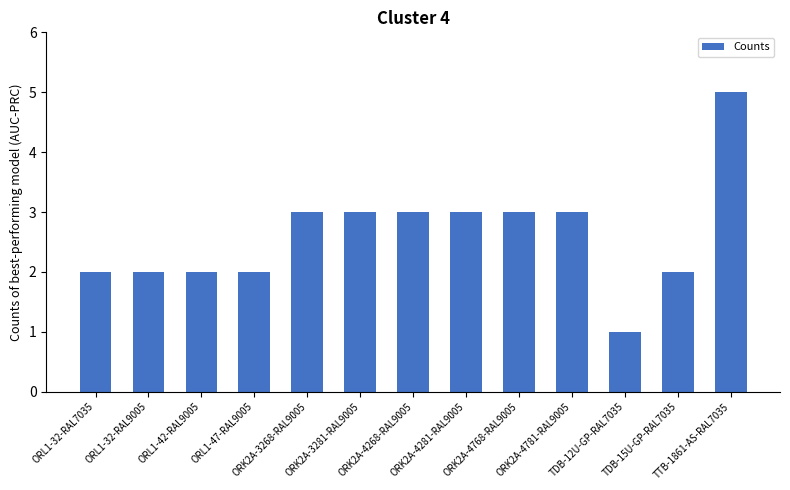

Reading right to left, transcribe all the data shown in this chart.

5	2	1	3	3	3	3	3	3	2	2	2	2